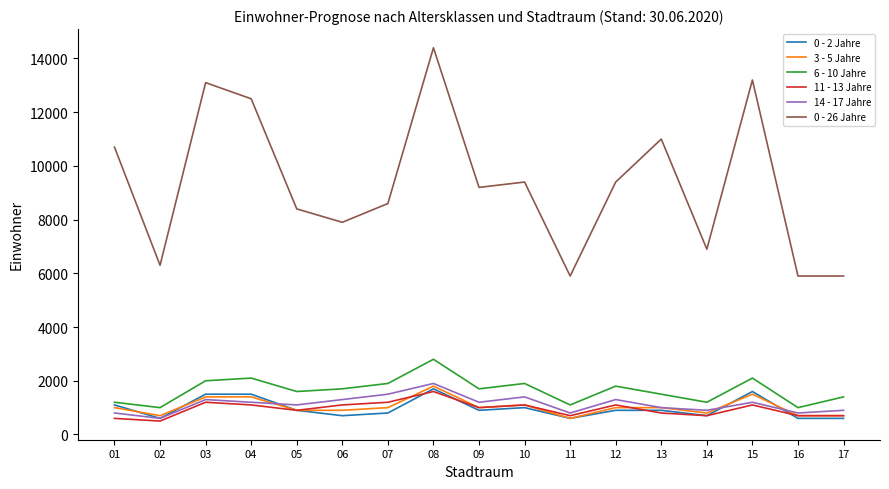

At which category is the sum across all series the highest?

08